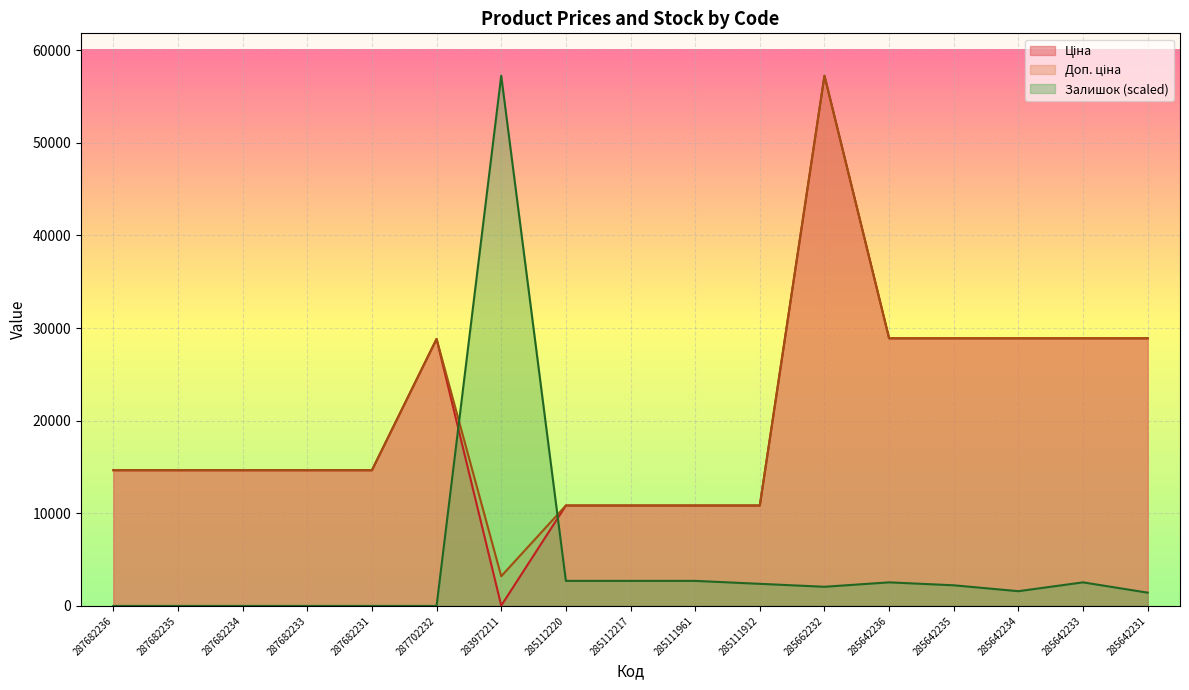

True or false: Ціна has more than 0 interior local peaks.

True